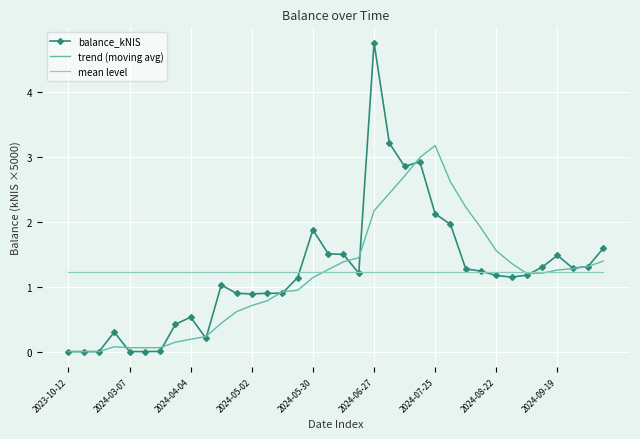

List the series in order of their peak value, lowest first.

mean level, trend (moving avg), balance_kNIS